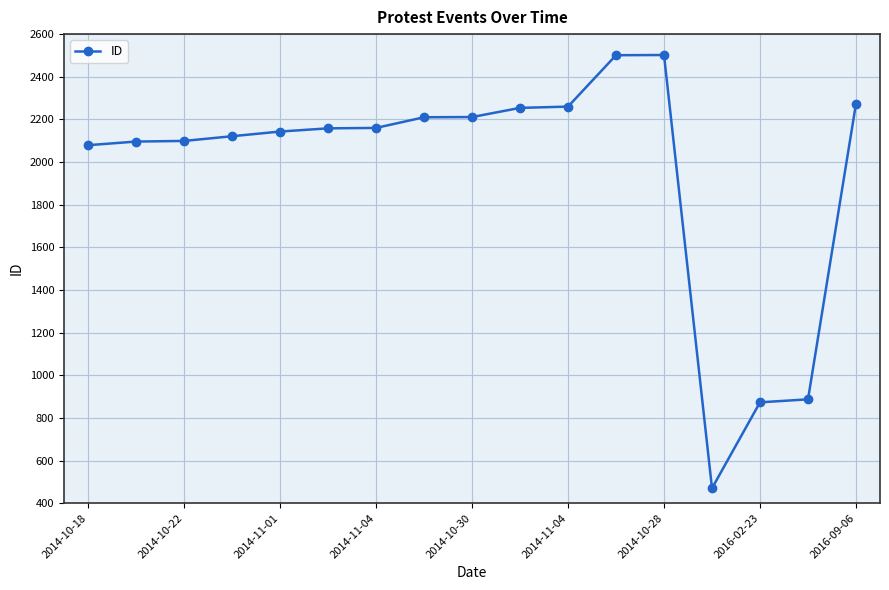

What is the sum of all values?

33298